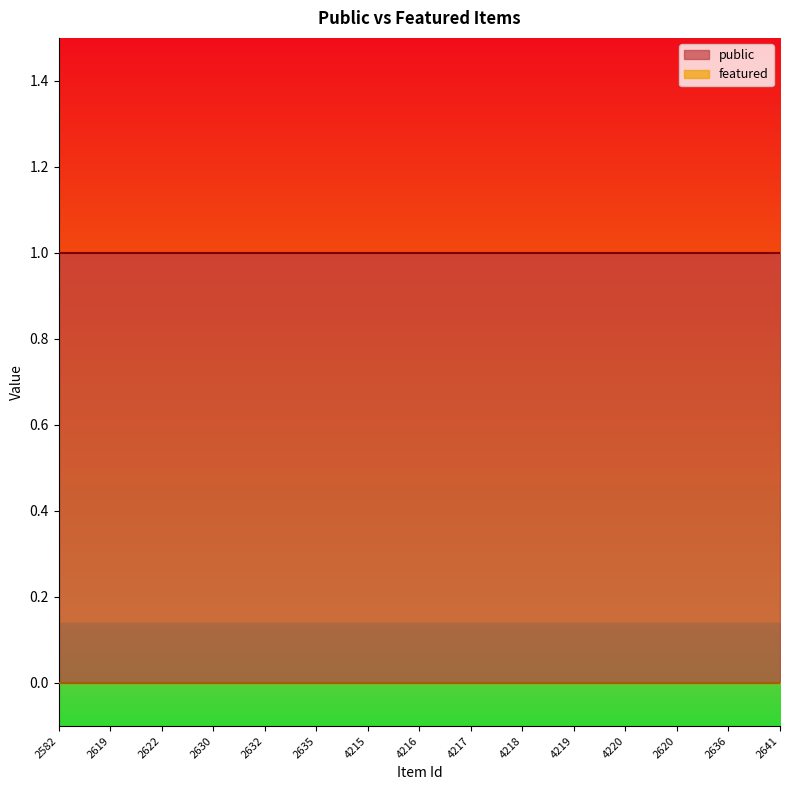

What are all the series names shown in the legend?

public, featured